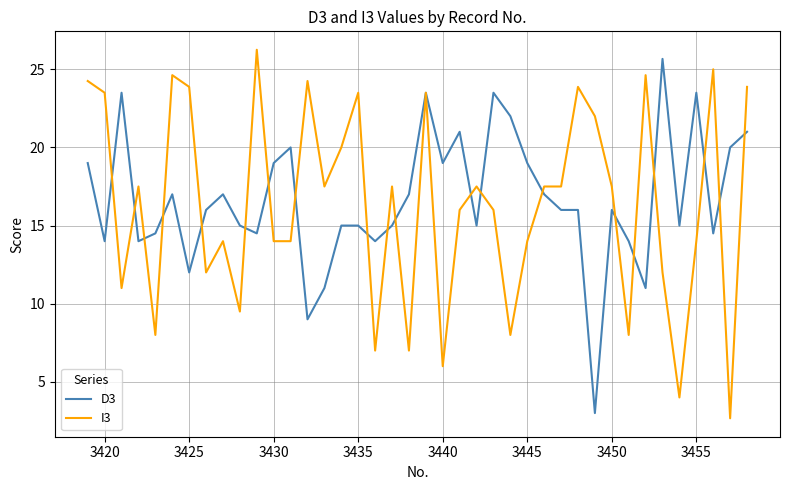

What is the maximum value for D3?

25.7